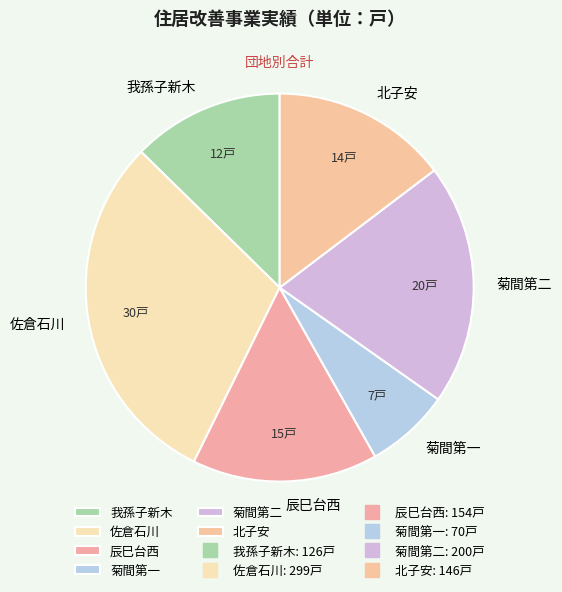

Rank the categories by value from lowest to highest.

菊間第一, 我孫子新木, 北子安, 辰巳台西, 菊間第二, 佐倉石川